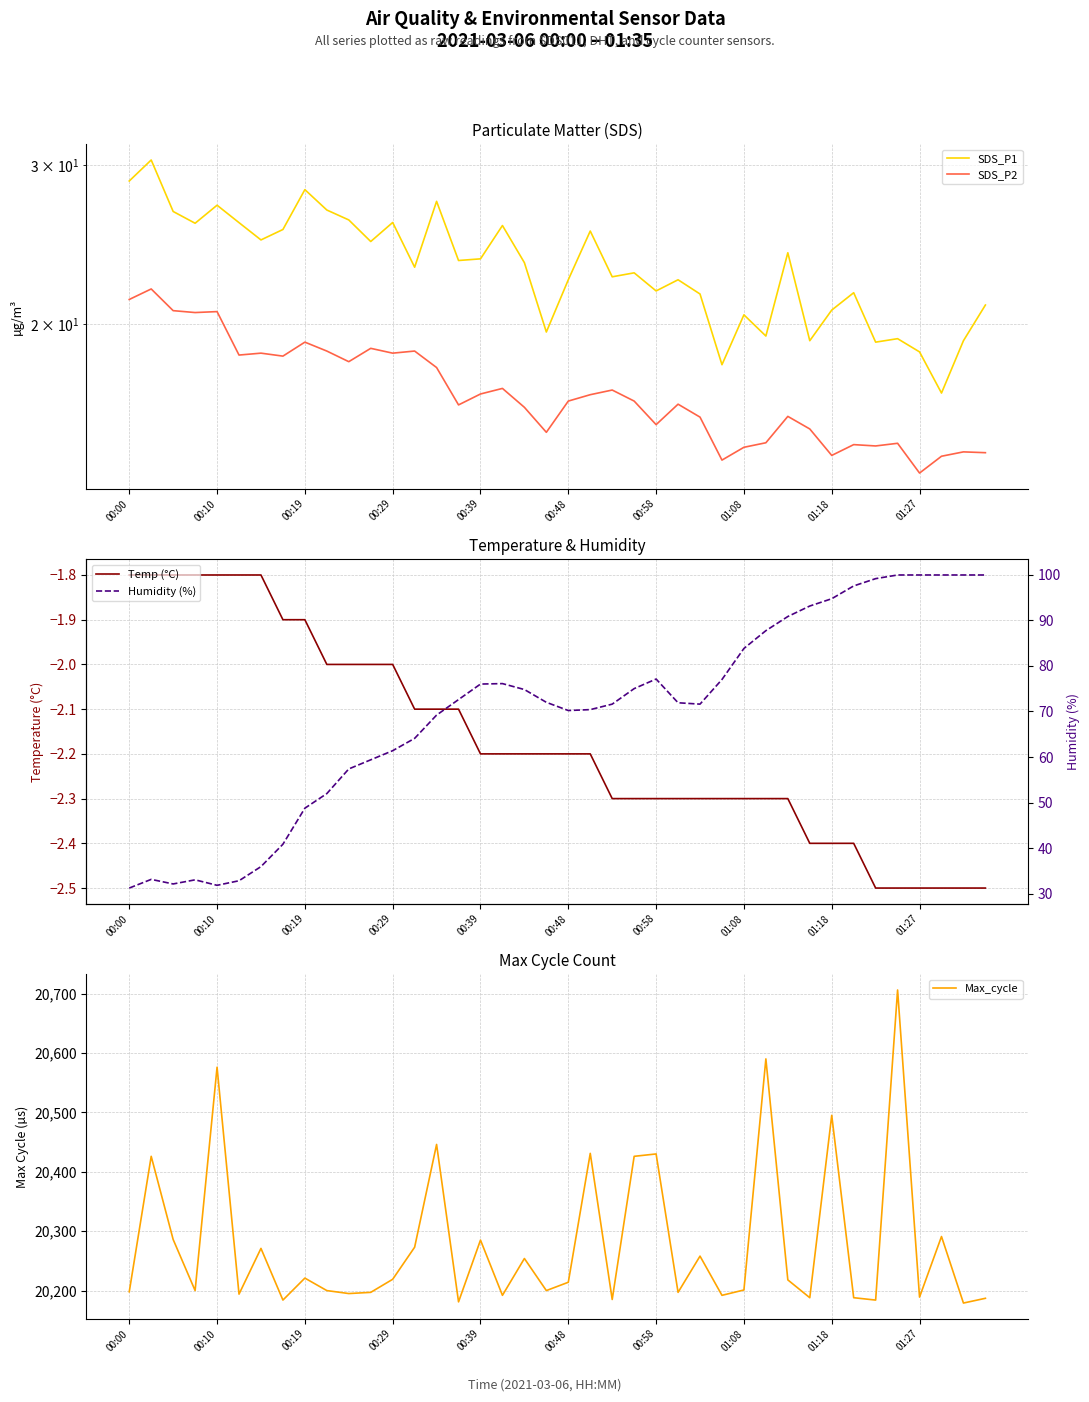

Is it true that Max_cycle equals 20495 at 01:18?

True